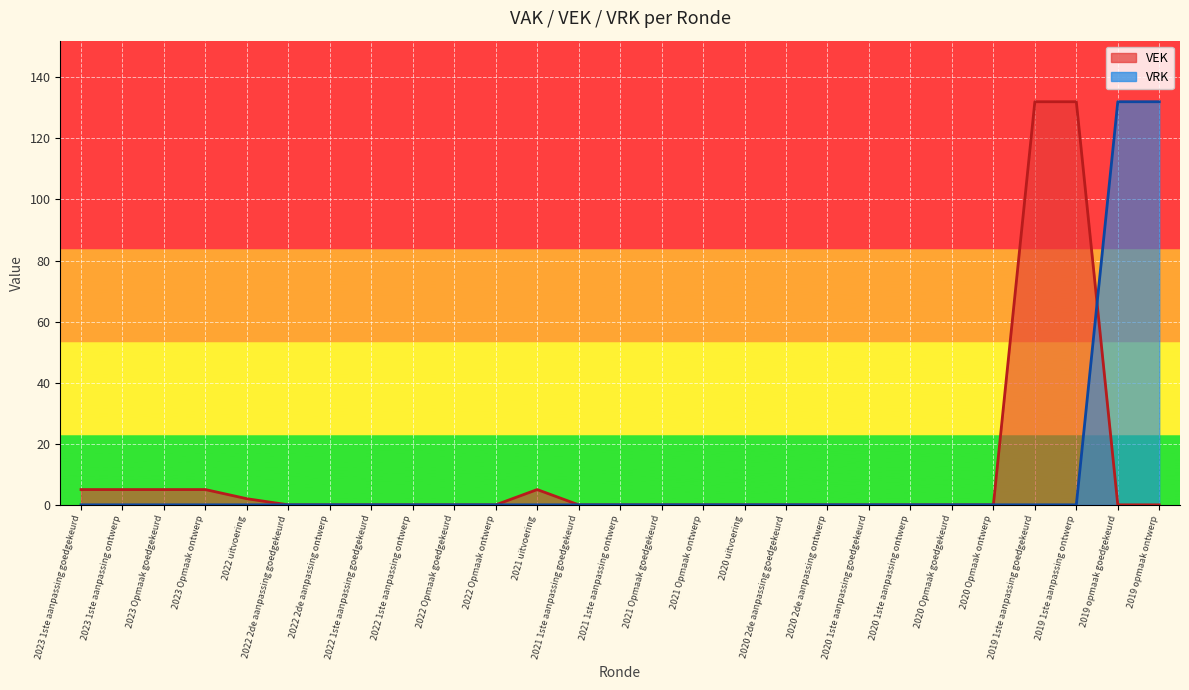

What is the difference between the VRK values at 2019 opmaak ontwerp and 2022 1ste aanpassing ontwerp?

132